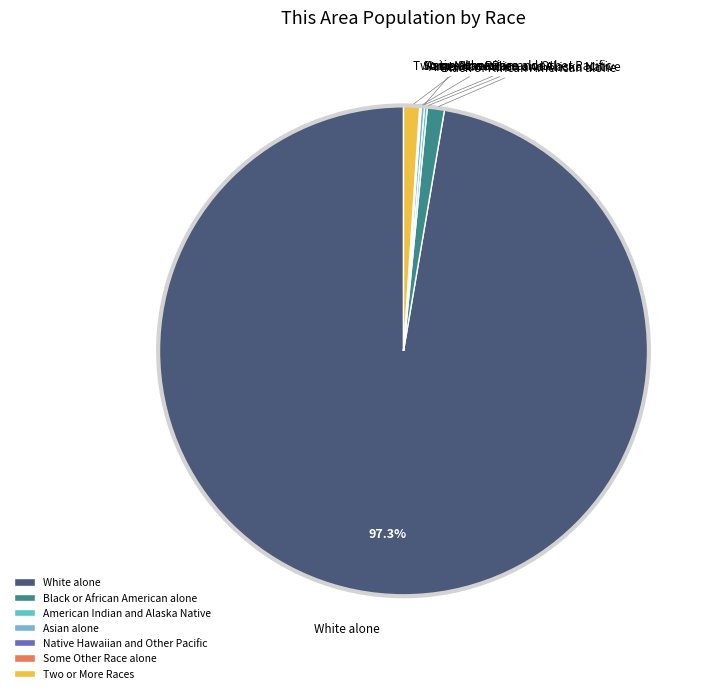

Is there a majority slice in this chart?

Yes